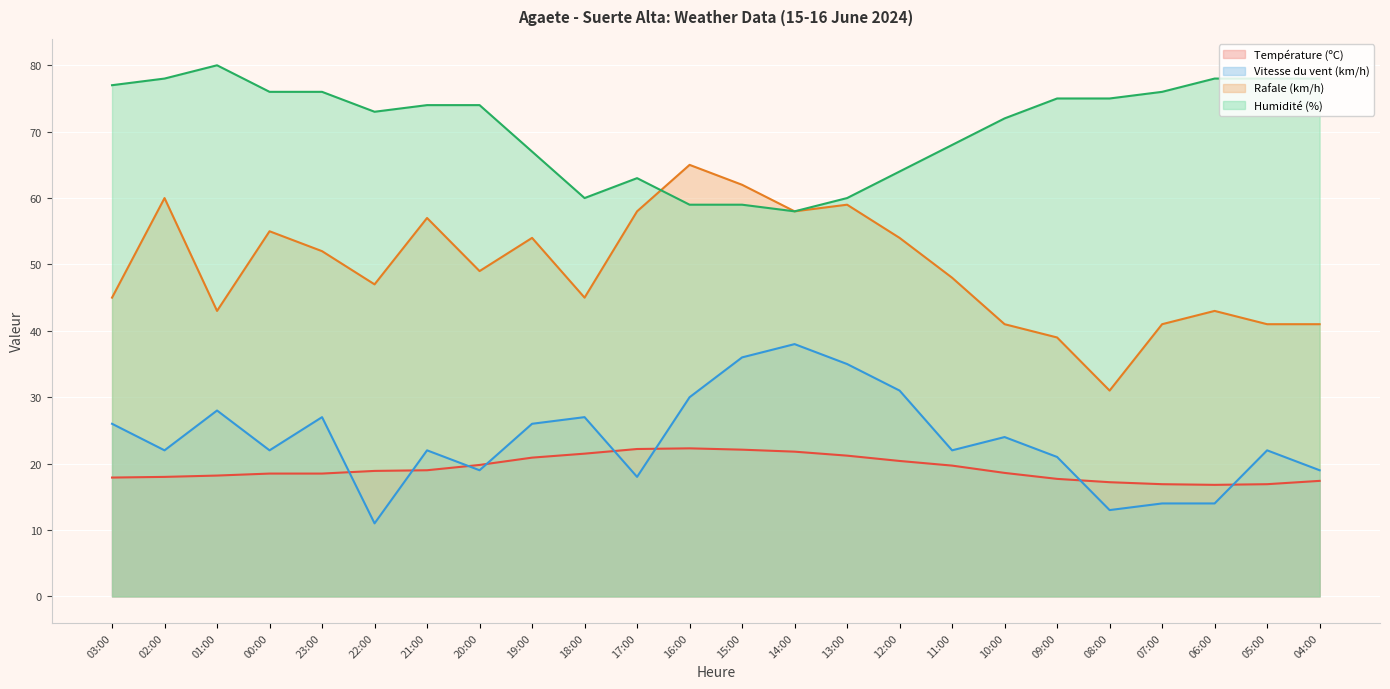

True or false: Température (ºC) and Rafale (km/h) intersect in this chart.

False